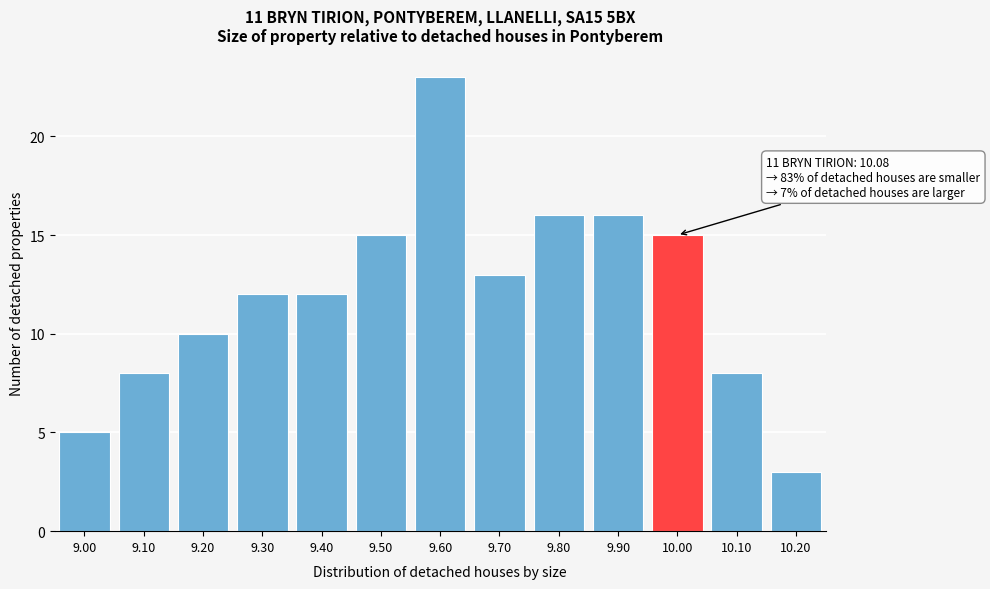

Reading left to right, what are all the values shown in this chart?

5	8	10	12	12	15	23	13	16	16	15	8	3